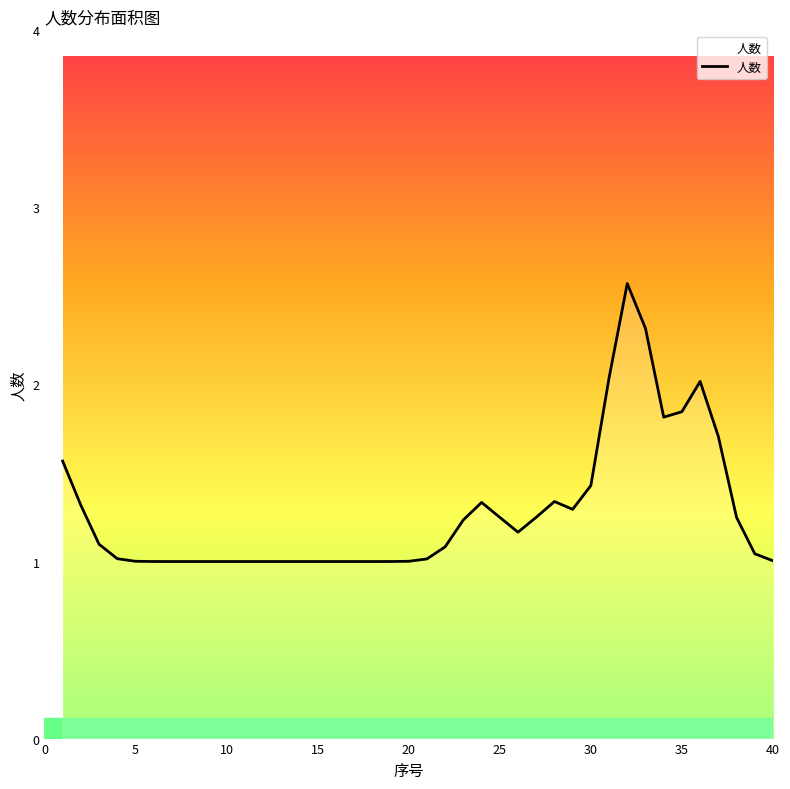

What is the difference between the second highest and second lowest values?

1.3